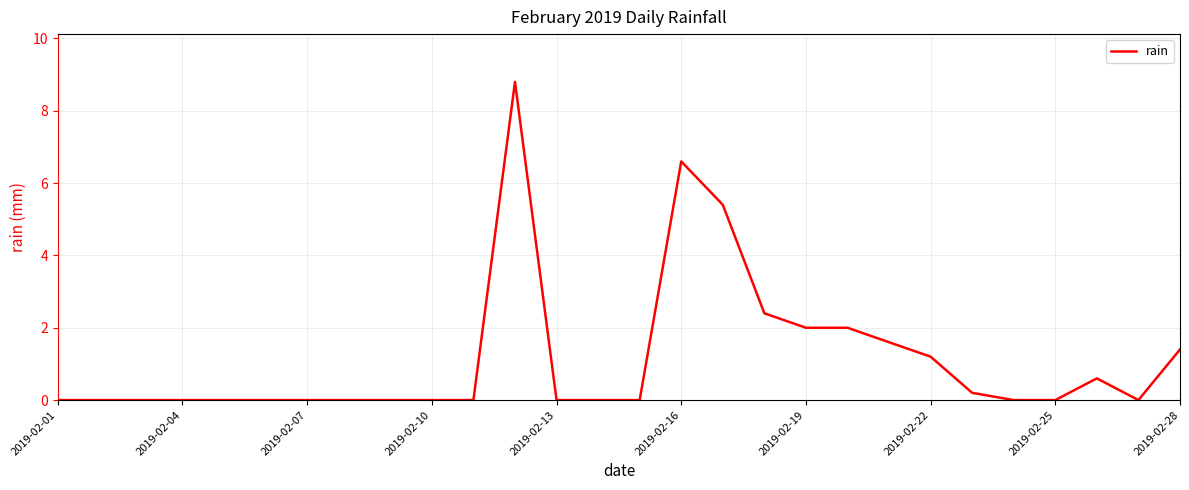

What is the difference between the maximum and minimum values?

8.8